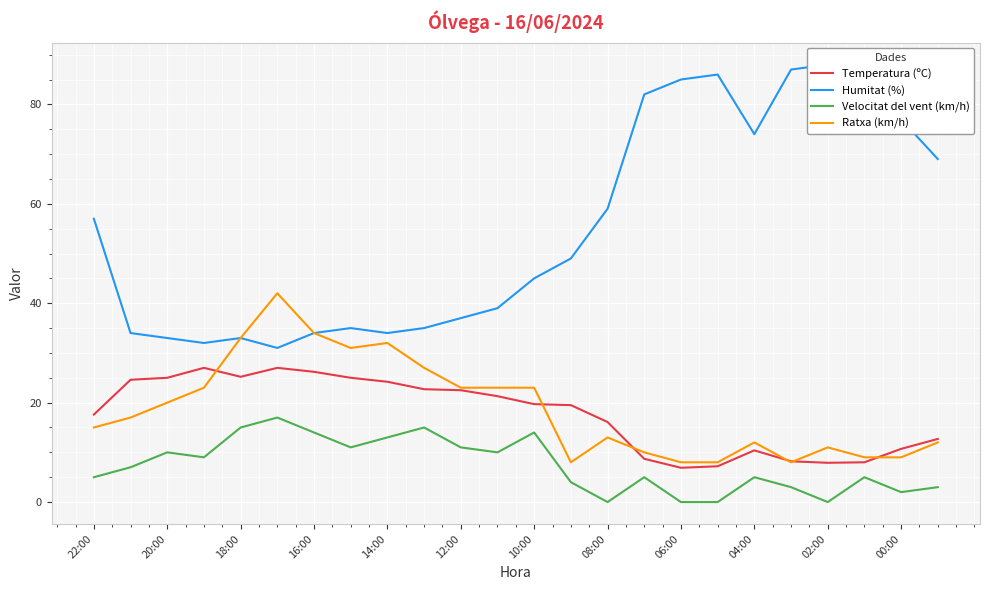

True or false: Velocitat del vent (km/h) and Temperatura (ºC) cross at least once.

False